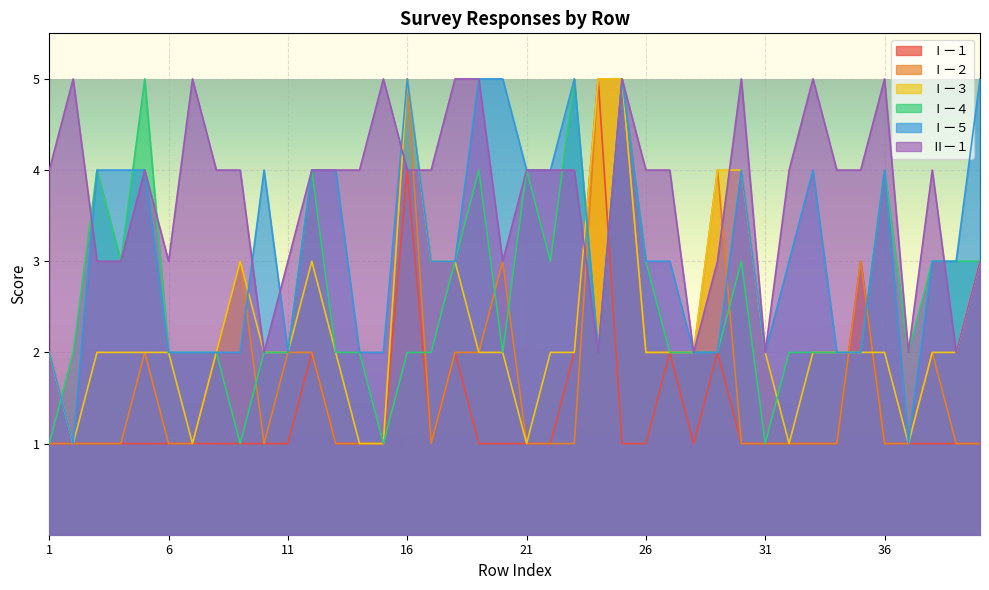

What is the approximate value of Ⅰー２ at 11?

2